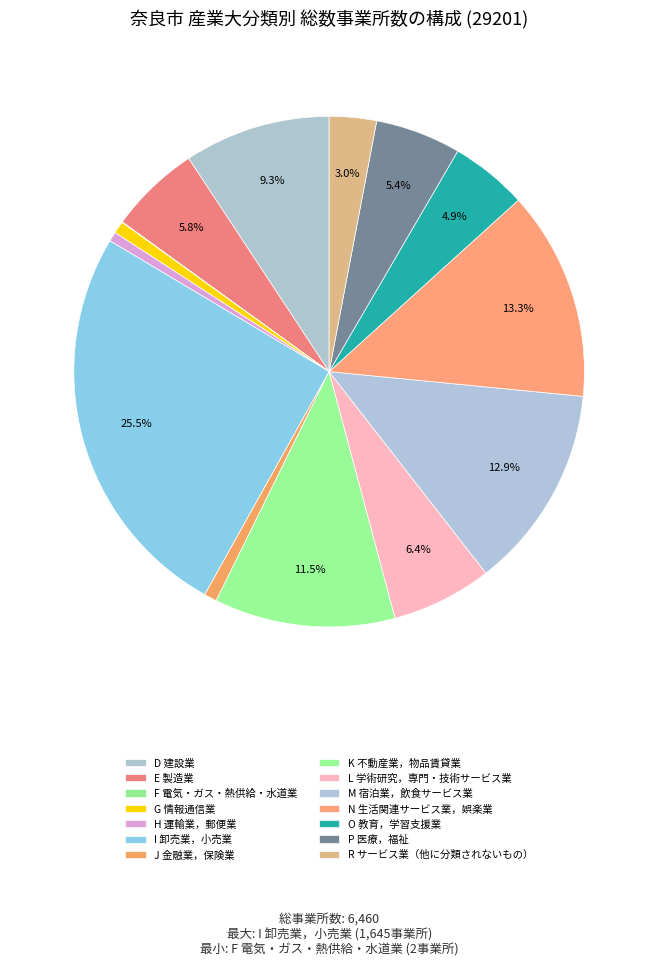

To the nearest percent, what percentage of the pie is R サービス業（他に分類されないもの）?

3%